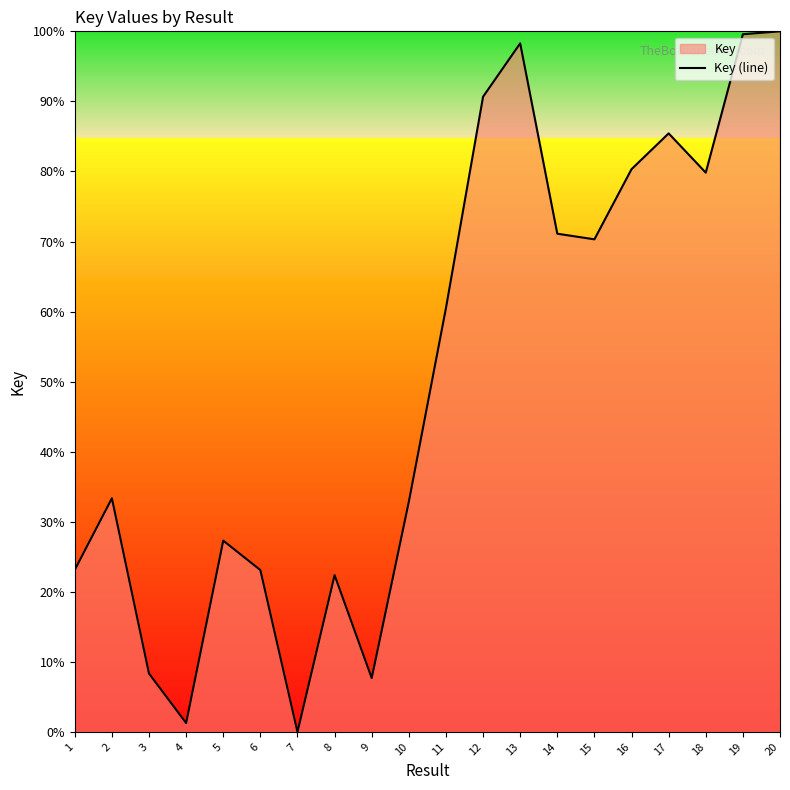

How many positive values are there?

19